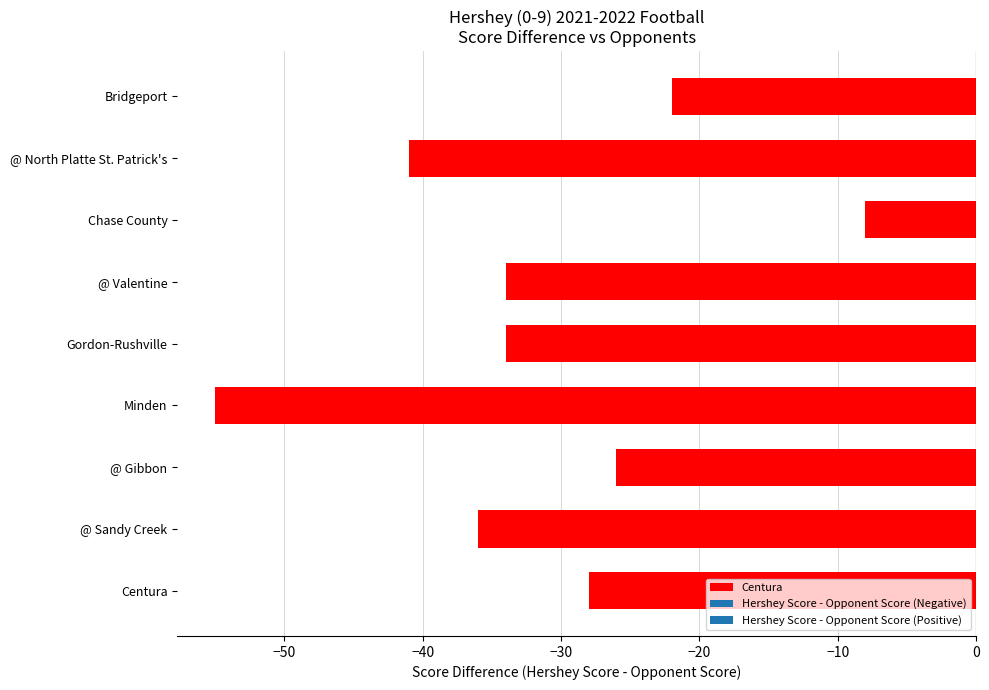

What position from the right is @ Gibbon?

7